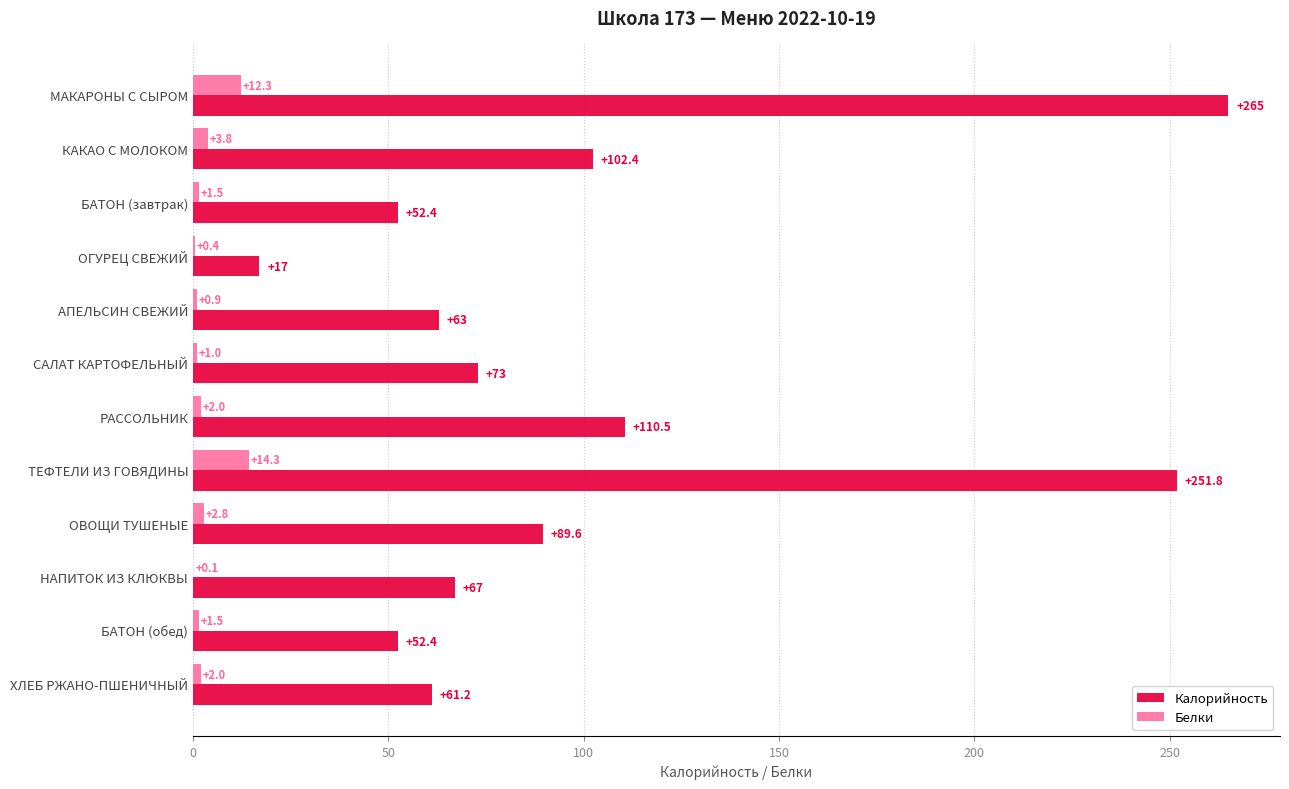

Which series has the largest total across all categories?

Калорийность